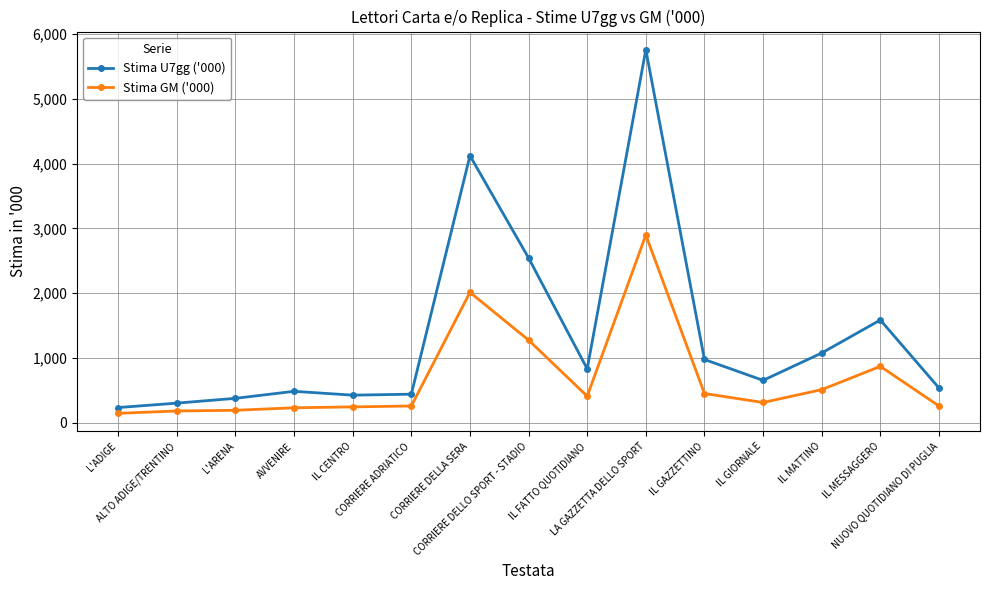

Which series has the largest total across all categories?

Stima U7gg ('000)